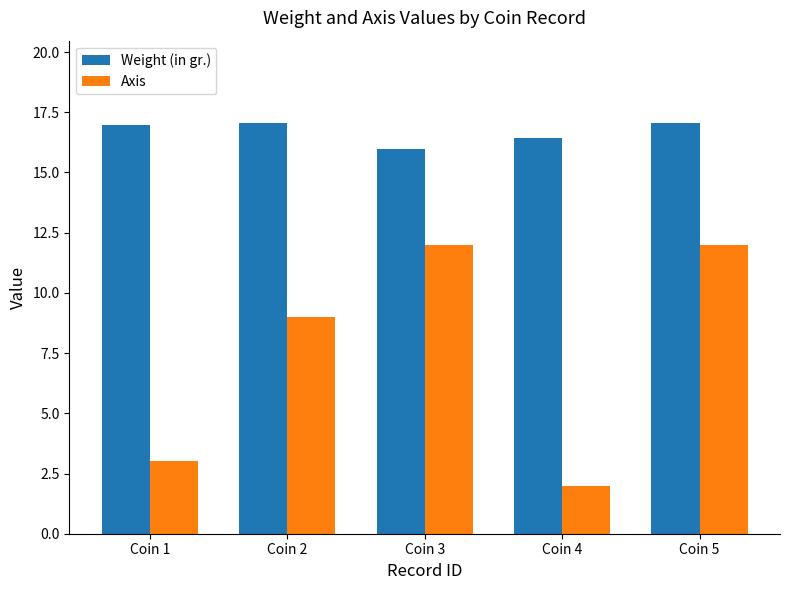

Which category has the lowest value in the Axis series?

Coin 4